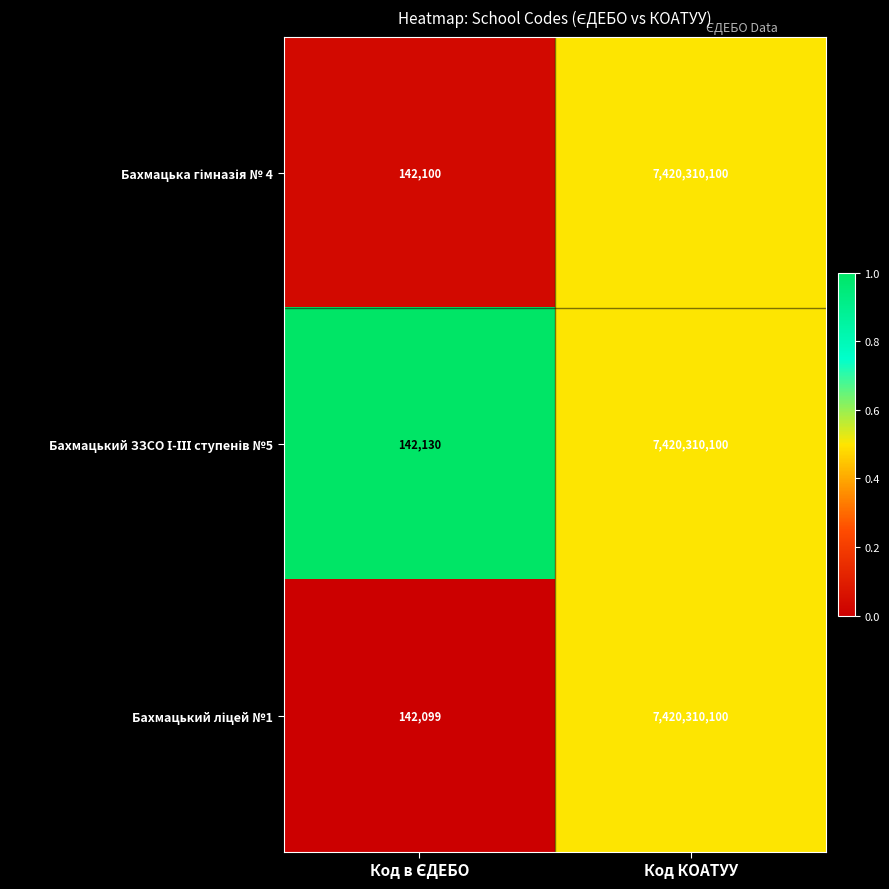

What is the total value across all series at Код КОАТУУ?

22260930300